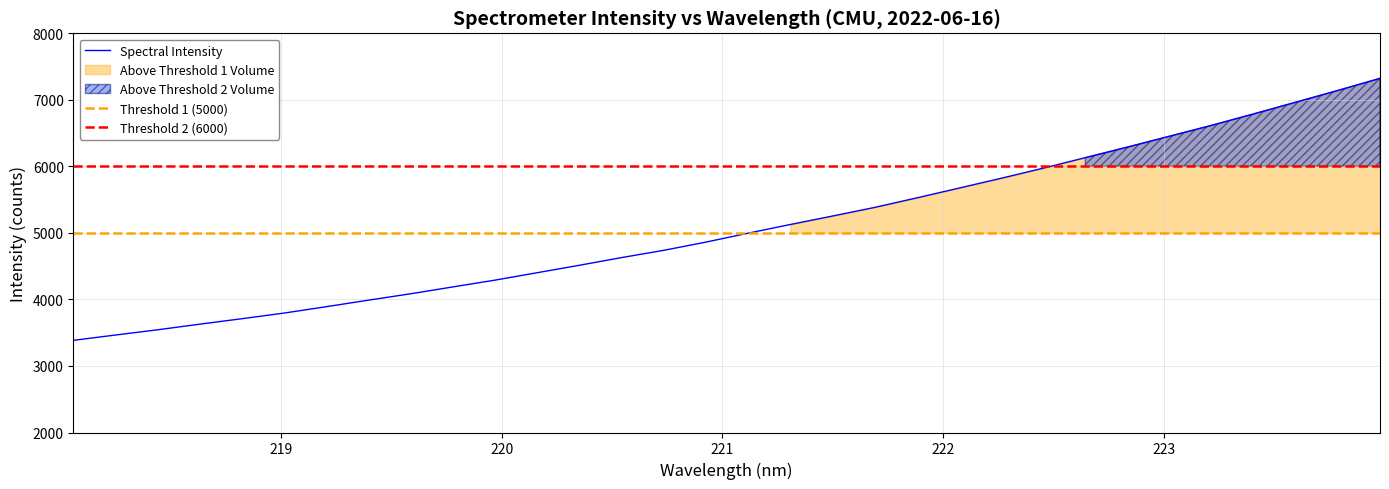

What is the greatest value displayed?

7323.1